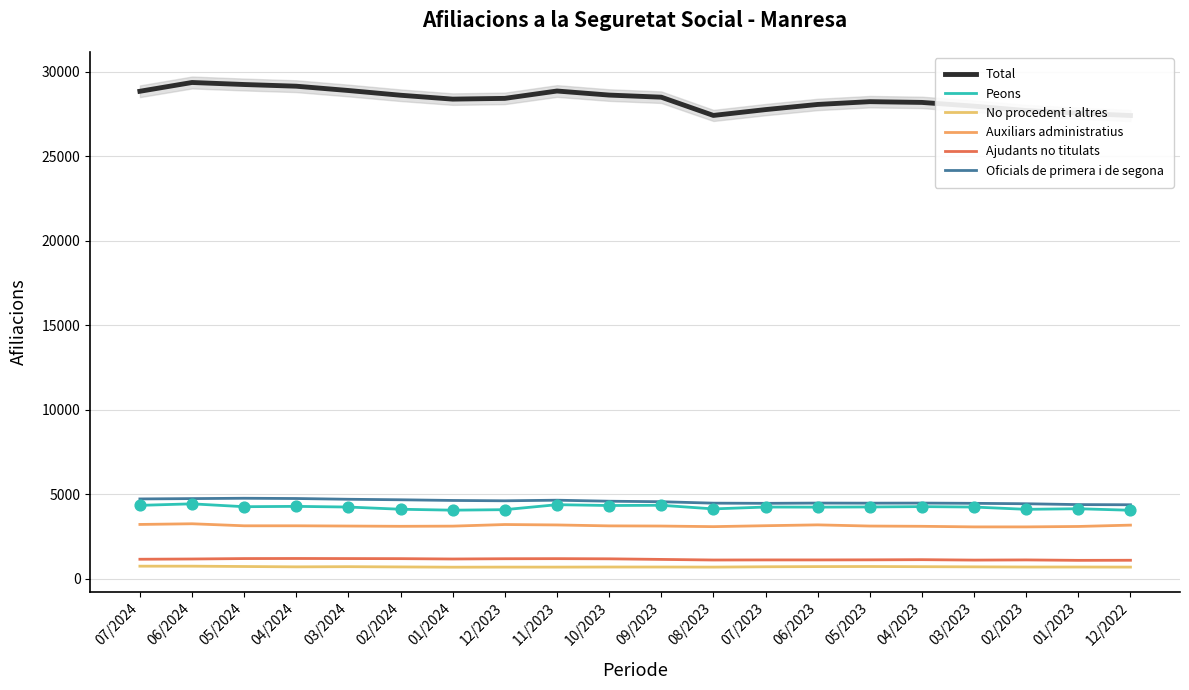

What are all the series names shown in the legend?

Total, Peons, No procedent i altres, Auxiliars administratius, Ajudants no titulats, Oficials de primera i de segona